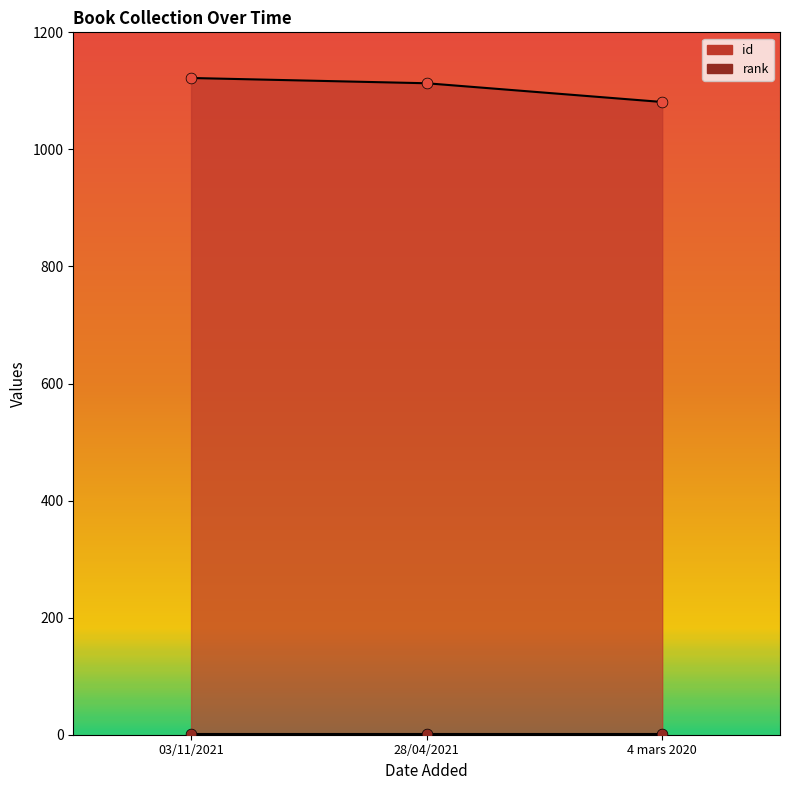

What is the change in value from 03/11/2021 to 4 mars 2020?

-41